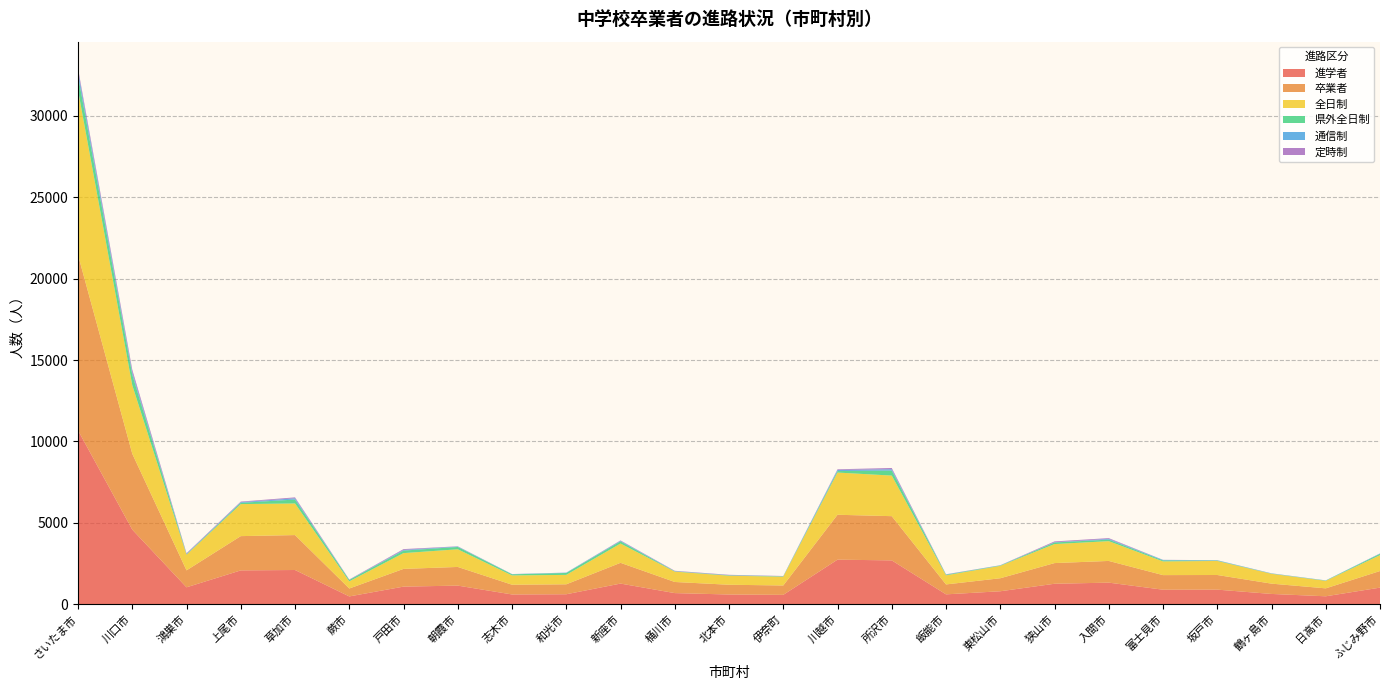

Reading right to left, transcribe all the data shown in this chart.

進学者: 1017	484	628	893	889	1323	1254	793	603	2690	2735	572	594	680	1265	609	597	1140	1078	476	2099	2075	1036	4580	10678
卒業者: 1019	487	633	899	896	1333	1270	799	609	2717	2758	576	599	683	1275	611	598	1147	1089	486	2146	2106	1041	4663	10780
全日制: 976	463	604	863	842	1215	1169	762	559	2494	2594	543	555	637	1184	579	571	1085	970	441	1942	1968	962	4209	10120
県外全日制: 80	14	12	23	61	95	96	20	39	308	91	17	22	17	132	117	67	143	155	84	242	77	30	647	900
通信制: 21	13	14	20	31	46	17	14	13	83	70	14	13	14	39	20	15	28	43	10	77	42	21	152	279
定時制: 7	1	5	5	5	46	50	5	14	75	39	9	21	20	22	3	3	12	48	19	56	34	39	156	160